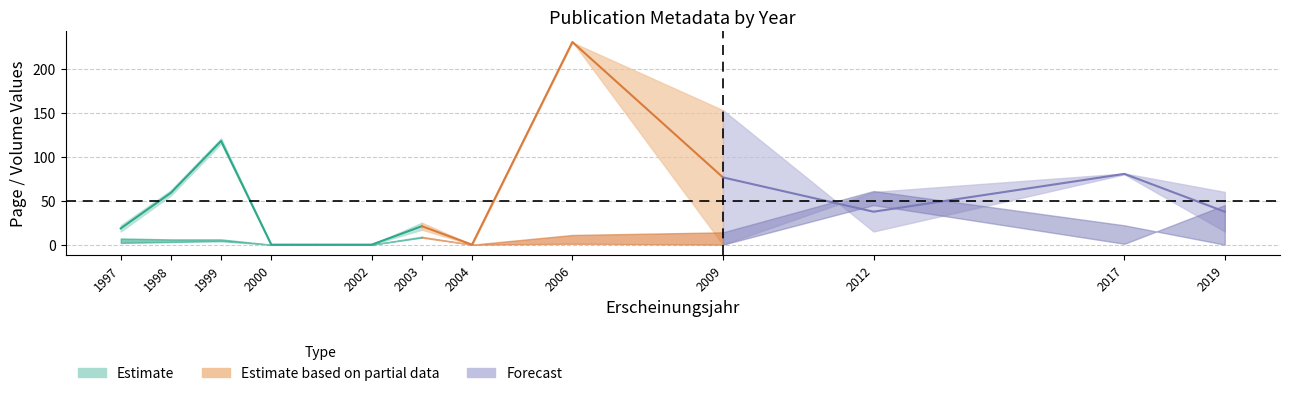

At which category is the sum across all series the highest?

2006